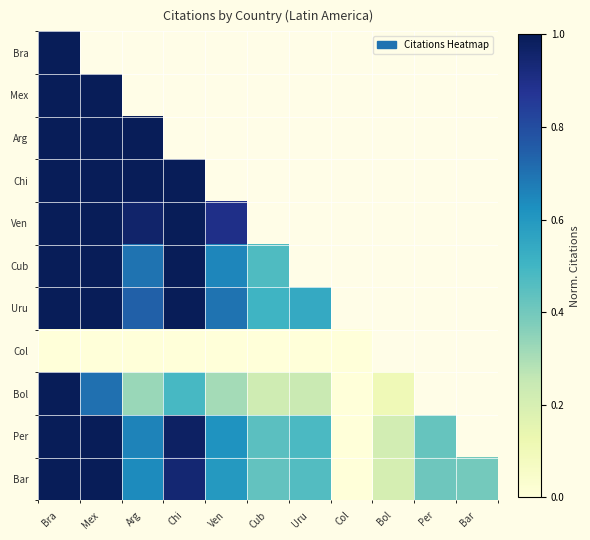

The value of Per at Per is 0.7. True or false?

False